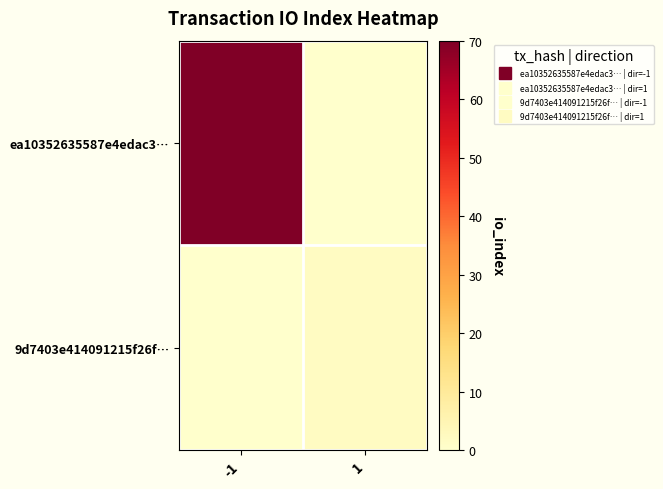

Which series has the largest total across all categories?

ea10352635587e4edac3…